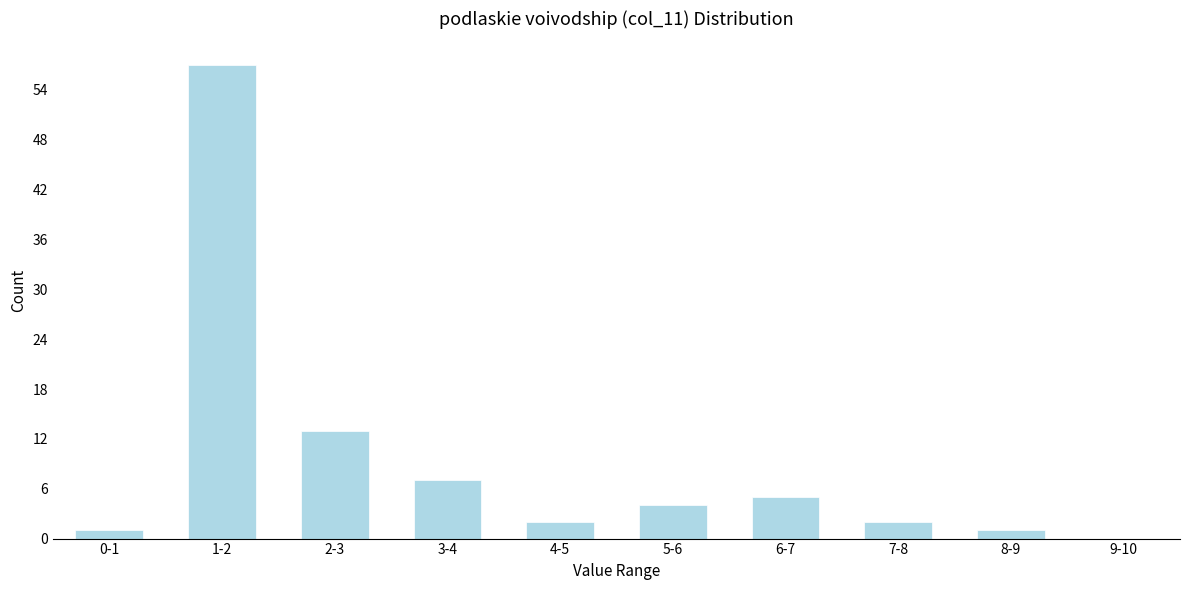

Reading left to right, extract all data points from this chart.

0-1=1	1-2=57	2-3=13	3-4=7	4-5=2	5-6=4	6-7=5	7-8=2	8-9=1	9-10=0